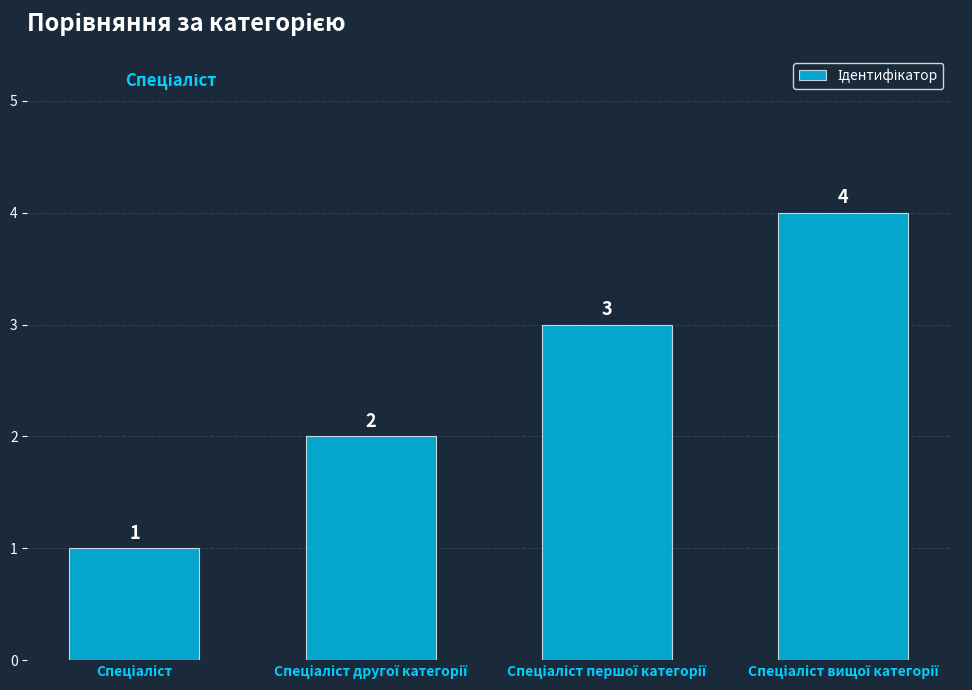

What is the difference between the maximum and minimum values?

3